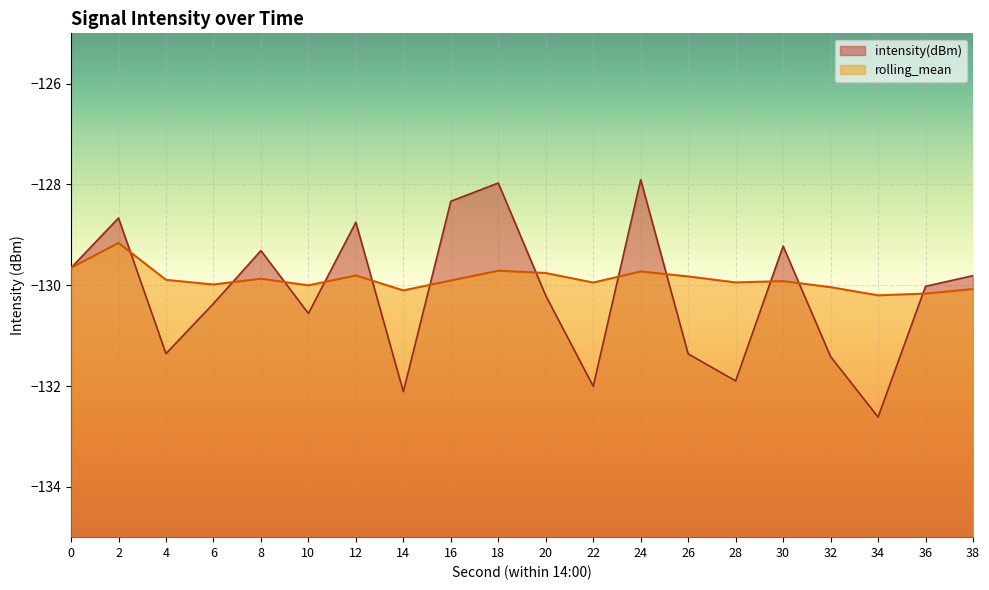

Reading right to left, what are all the values shown in this chart?

intensity(dBm): 38=-129.8	36=-130.0	34=-132.6	32=-131.4	30=-129.2	28=-131.9	26=-131.4	24=-127.9	22=-132.0	20=-130.2	18=-128.0	16=-128.3	14=-132.1	12=-128.7	10=-130.6	8=-129.3	6=-130.4	4=-131.4	2=-128.7	0=-129.7
rolling_mean: 38=-130.1	36=-130.2	34=-130.2	32=-130.0	30=-129.9	28=-129.9	26=-129.8	24=-129.7	22=-129.9	20=-129.8	18=-129.7	16=-129.9	14=-130.1	12=-129.8	10=-130.0	8=-129.9	6=-130.0	4=-129.9	2=-129.2	0=-129.7